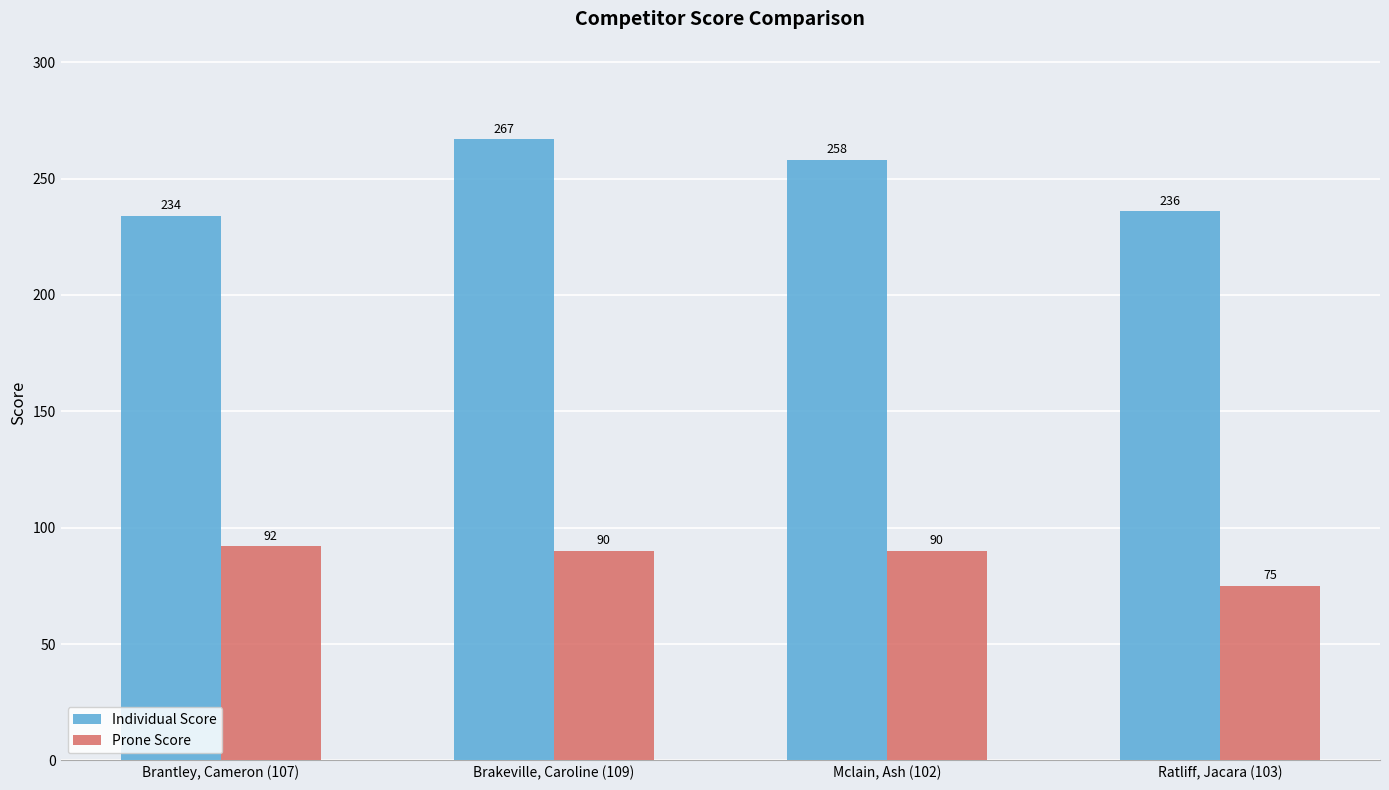

What is the spread (max minus min) of values at Mclain, Ash (102)?

168